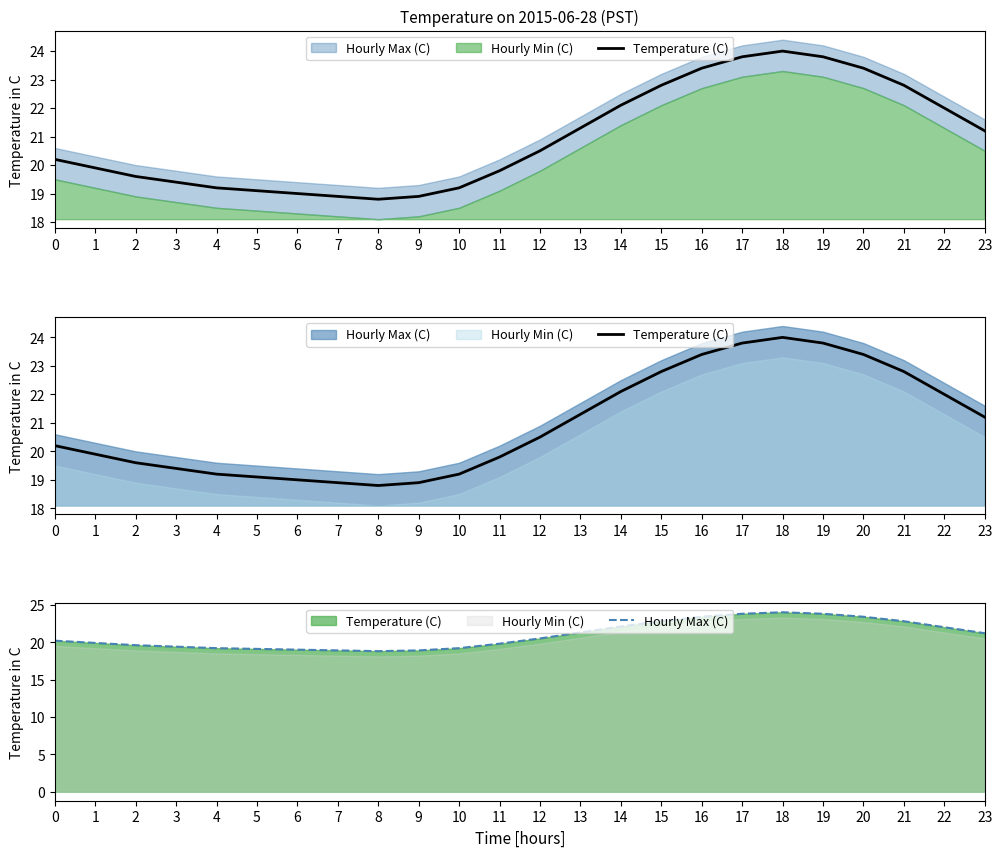

Is it true that Hourly Max (C) equals 31.8 at 17?

False